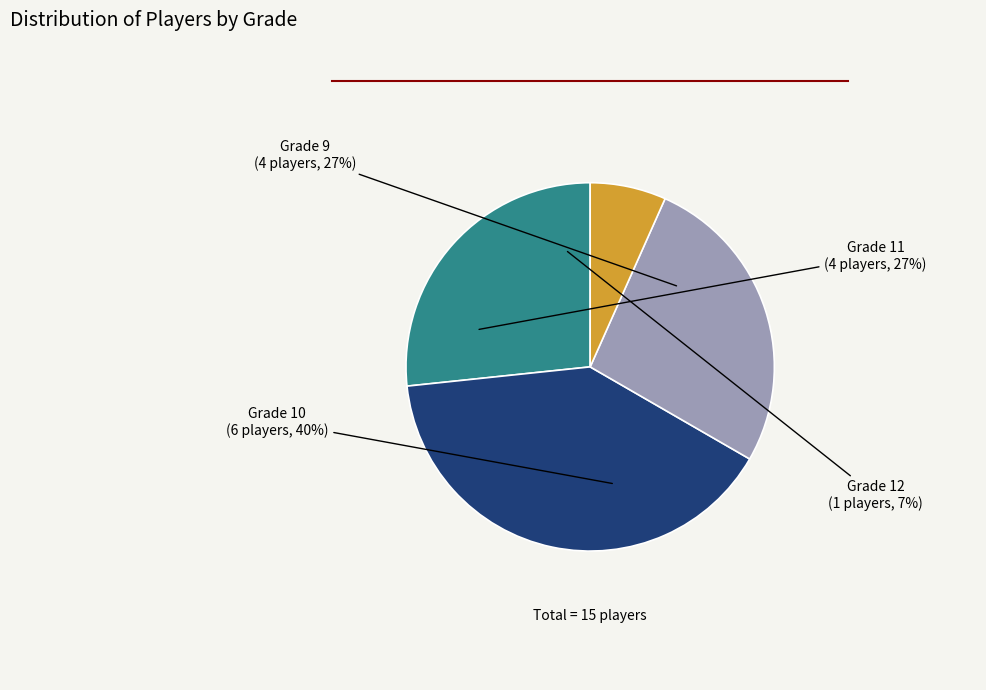

What is the change in value from 10 to 11?

-2